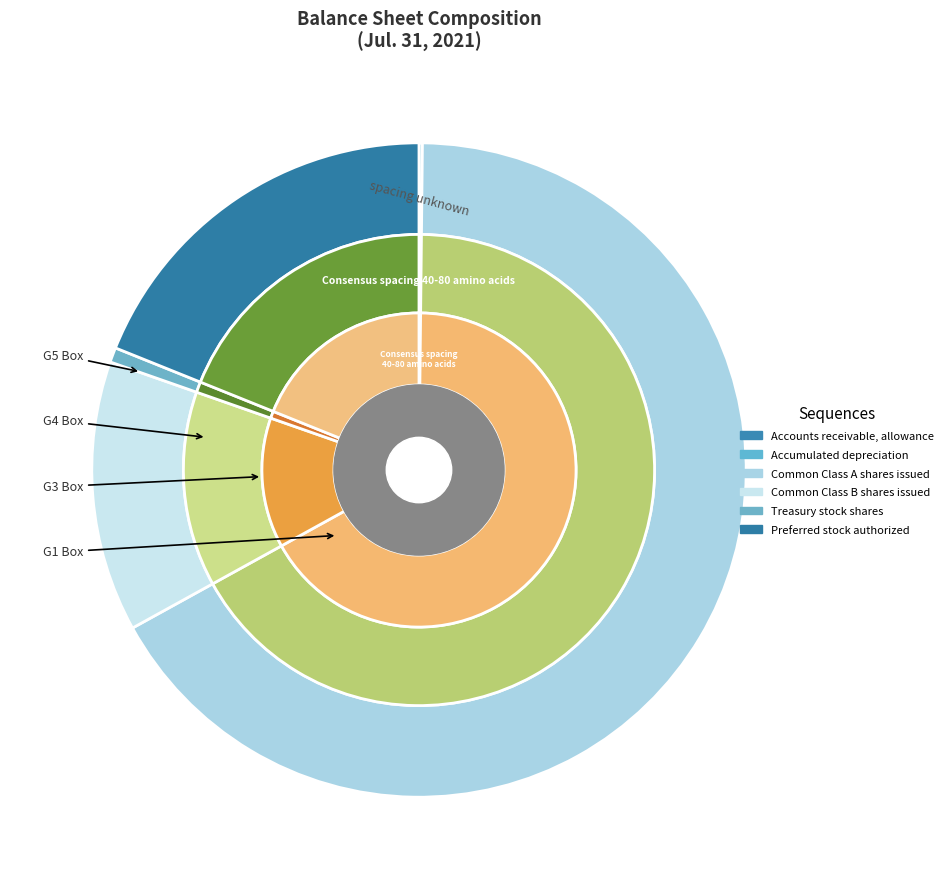

The Accumulated depreciation slice represents 1% of the pie. True or false?

False